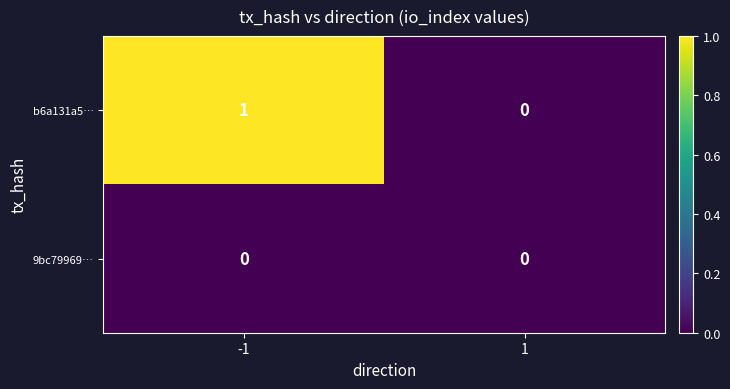

Which series changed the most between -1 and 1?

b6a131a5…